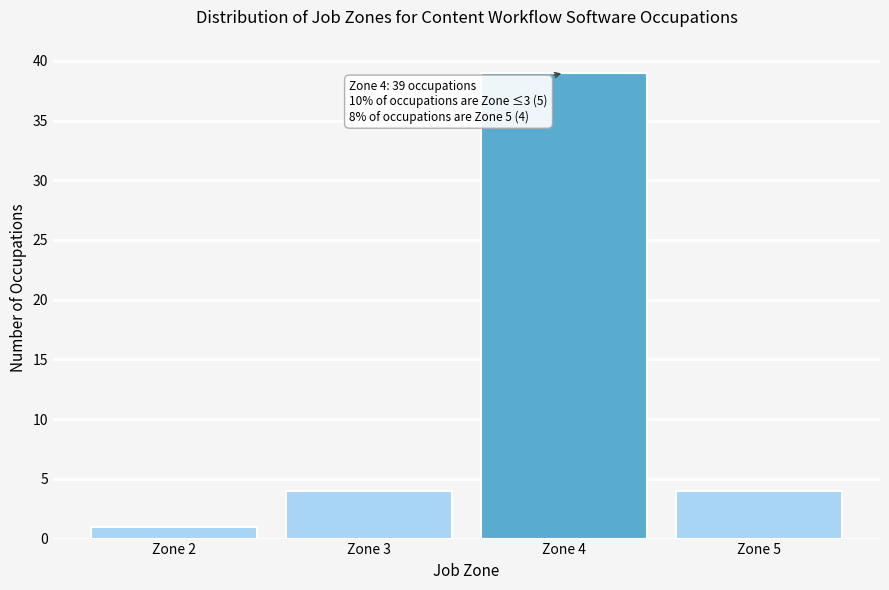

Reading left to right, extract all data points from this chart.

1	4	39	4